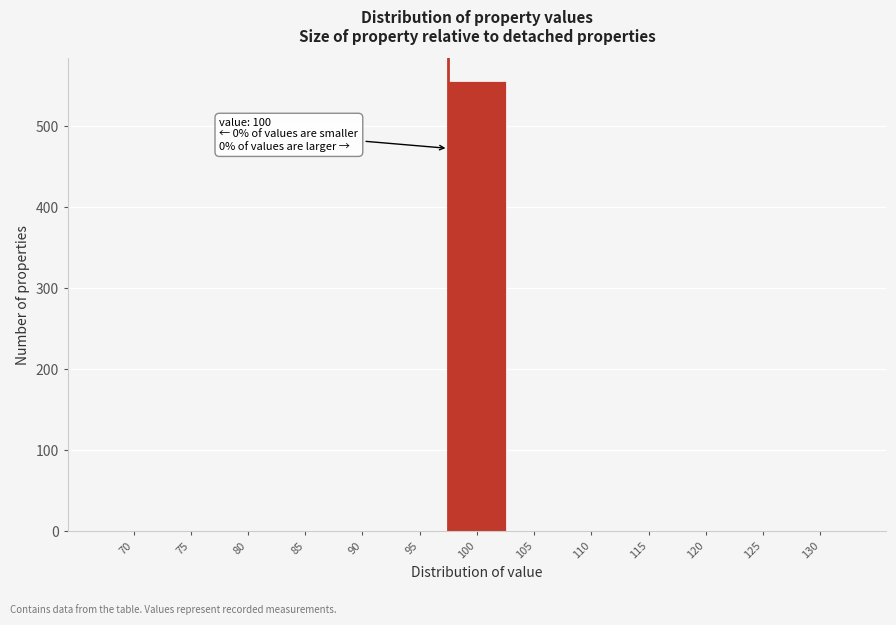

Reading right to left, transcribe all the data shown in this chart.

130=0	125=0	120=0	115=0	110=0	105=0	100=556	95=0	90=0	85=0	80=0	75=0	70=0